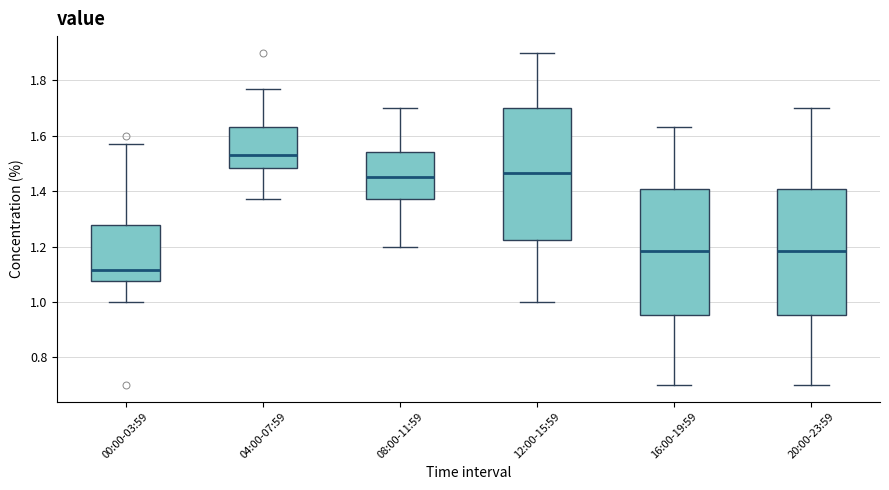

Which box has the lowest median line?

00:00-03:59